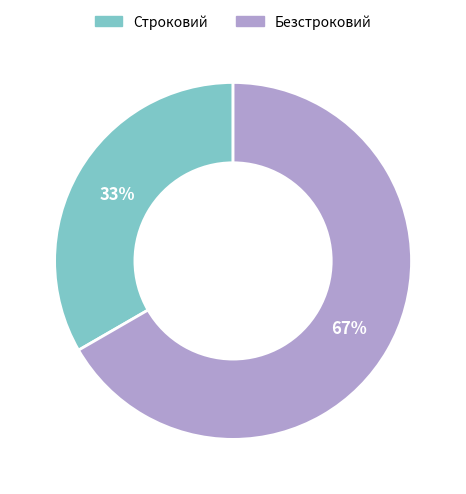

To the nearest percent, what portion does Строковий represent?

33%